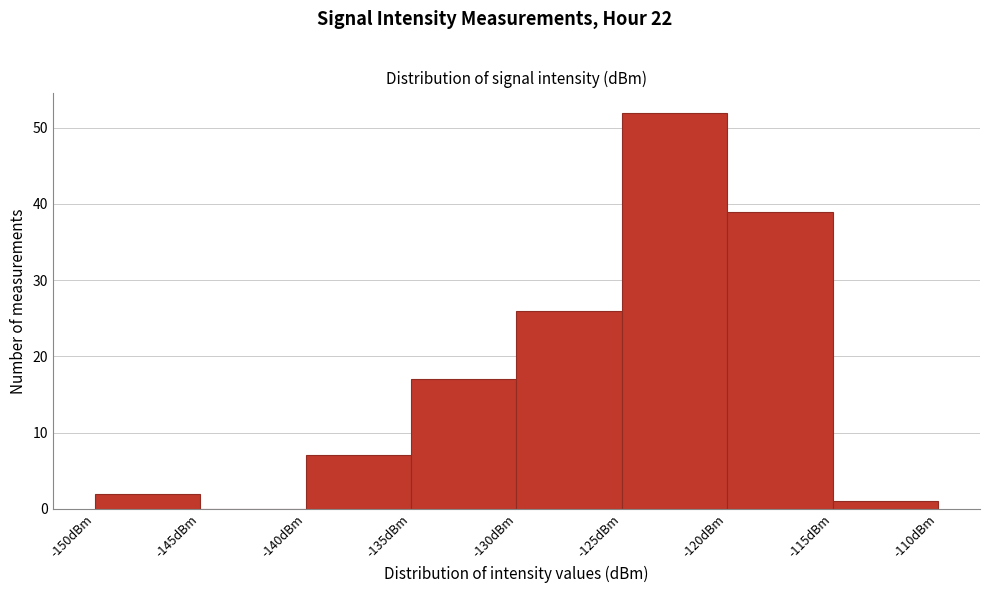

Reading left to right, transcribe this chart: for each bar, give the range it covers on the x-axis and its height. The values are not printed on the chart, so give them approximately, as read against the axis.

-150 to -145: 2
-145 to -140: 0
-140 to -135: 7
-135 to -130: 17
-130 to -125: 26
-125 to -120: 52
-120 to -115: 39
-115 to -110: 1